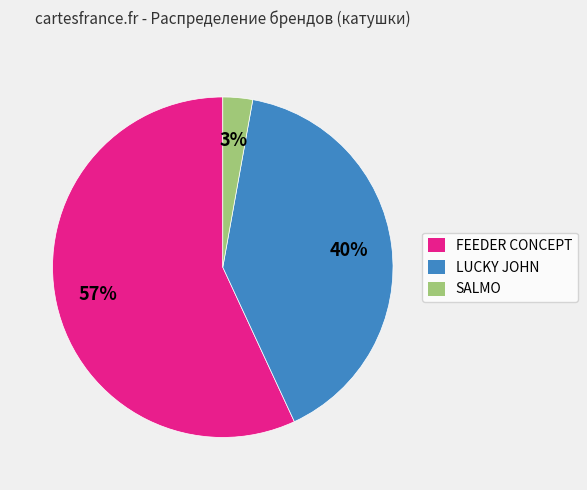

Does LUCKY JOHN account for over 50% of the chart?

No